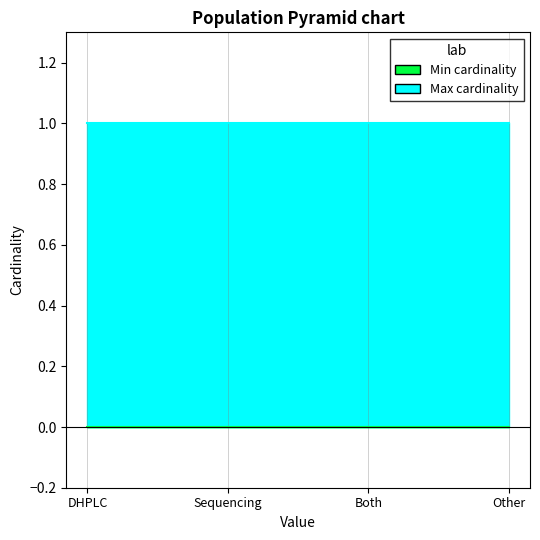

True or false: Min cardinality and Max cardinality cross at least once.

False